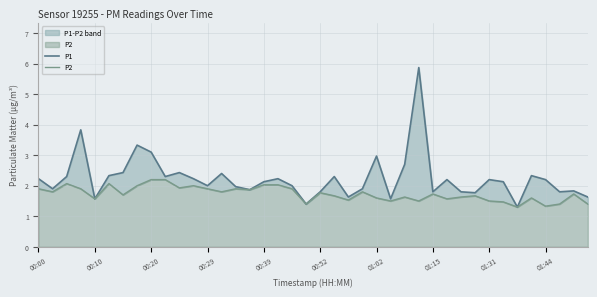

What is the label of the 39th point from the left?

38